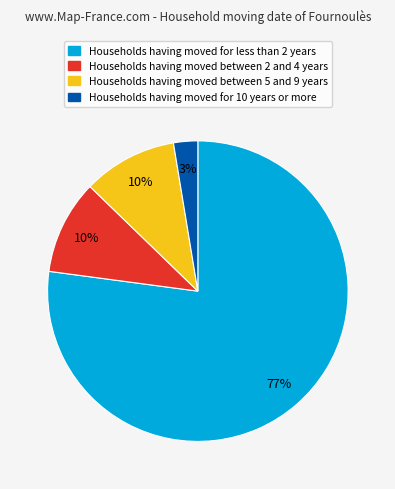

Is the sum of Households having moved between 5 and 9 years and Households having moved for 10 years or more greater than half?

No